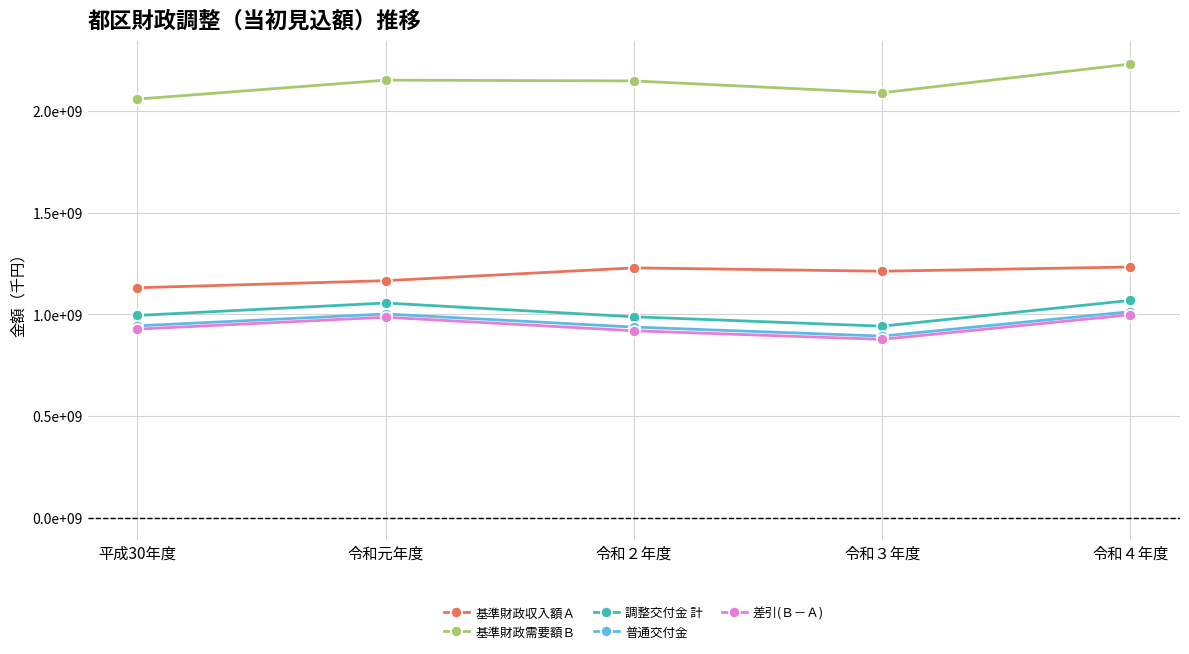

What is the minimum value shown in the chart?

877636039